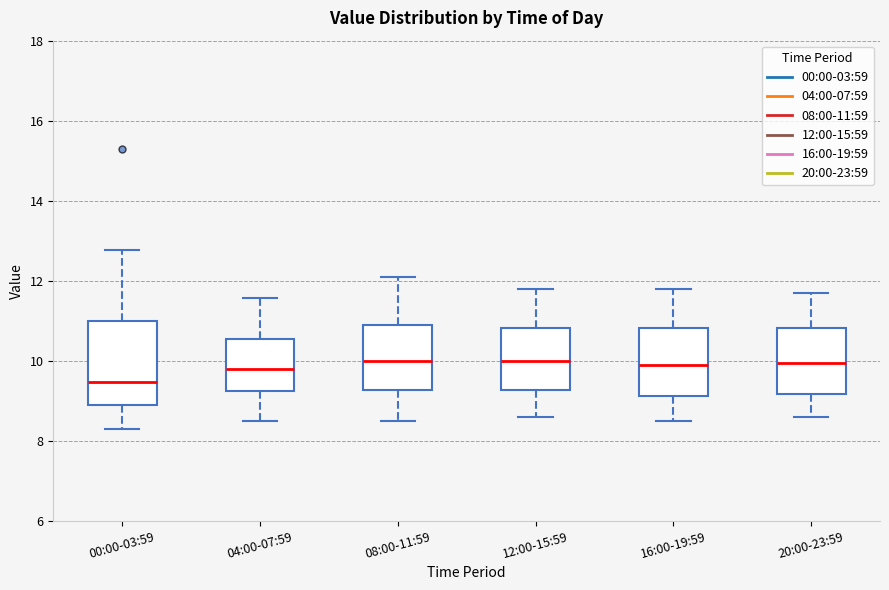

Reading left to right, transcribe this box plot: for each box, give where its median line is, the range the box spans, and where its two whiskers end, as read against the y-axis. The values are not printed on the chart, so give them approximately, as read against the axis.

00:00-03:59: median 9.4, box 8.8 to 11.0, whiskers 8.4 to 12.8
04:00-07:59: median 9.8, box 9.2 to 10.6, whiskers 8.6 to 11.6
08:00-11:59: median 10.0, box 9.2 to 11.0, whiskers 8.6 to 12.2
12:00-15:59: median 10.0, box 9.2 to 10.8, whiskers 8.6 to 11.8
16:00-19:59: median 10.0, box 9.2 to 10.8, whiskers 8.6 to 11.8
20:00-23:59: median 10.0, box 9.2 to 10.8, whiskers 8.6 to 11.8